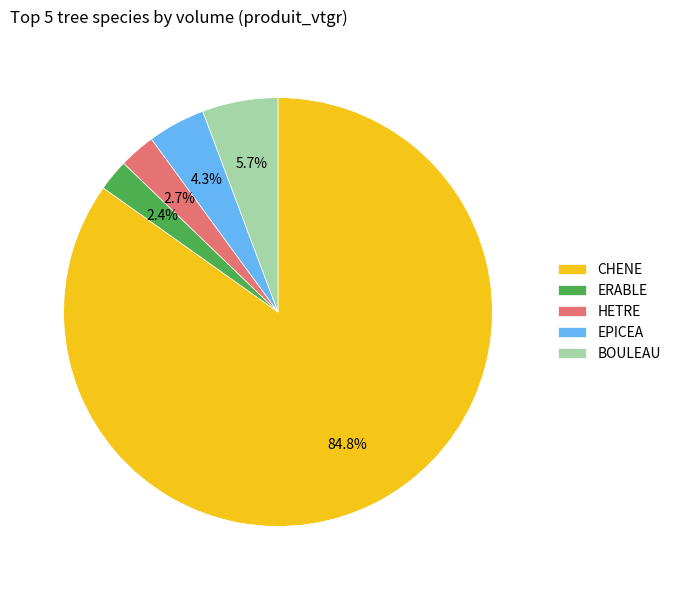

Count the number of slices in the pie.

5